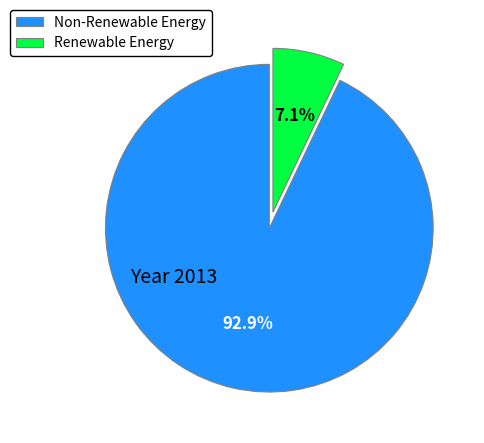

What is the majority slice?

Non-Renewable Energy